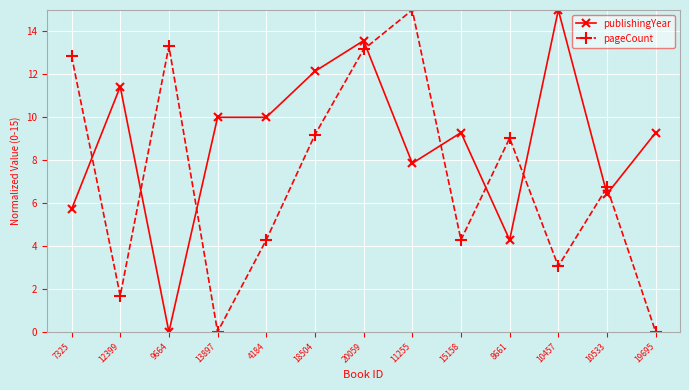

Is this an area chart (filled region under the line)?

No